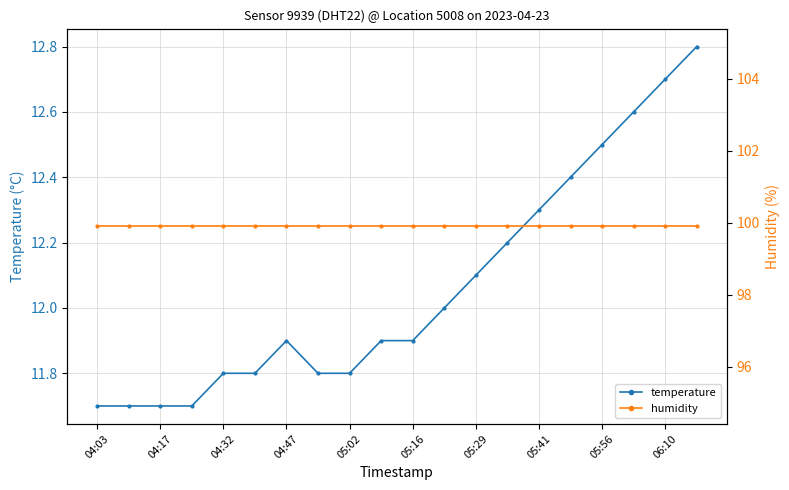

At which label is humidity closest to 99?

04:03